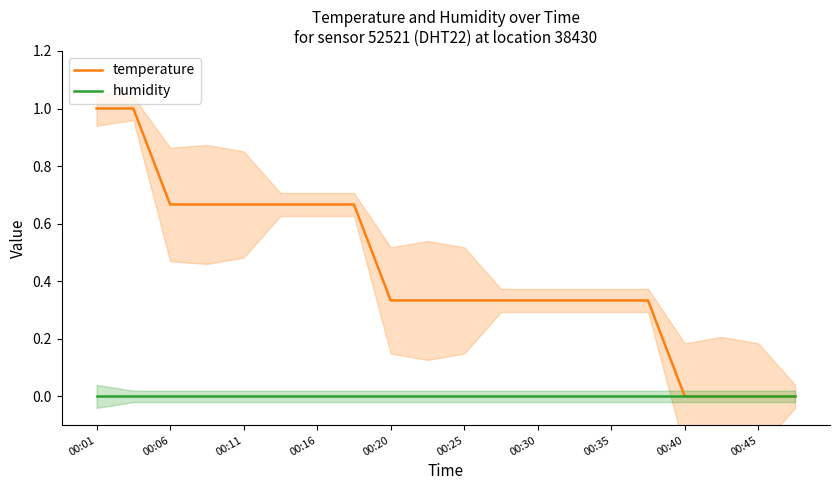

At which label is humidity closest to 0?

00:01